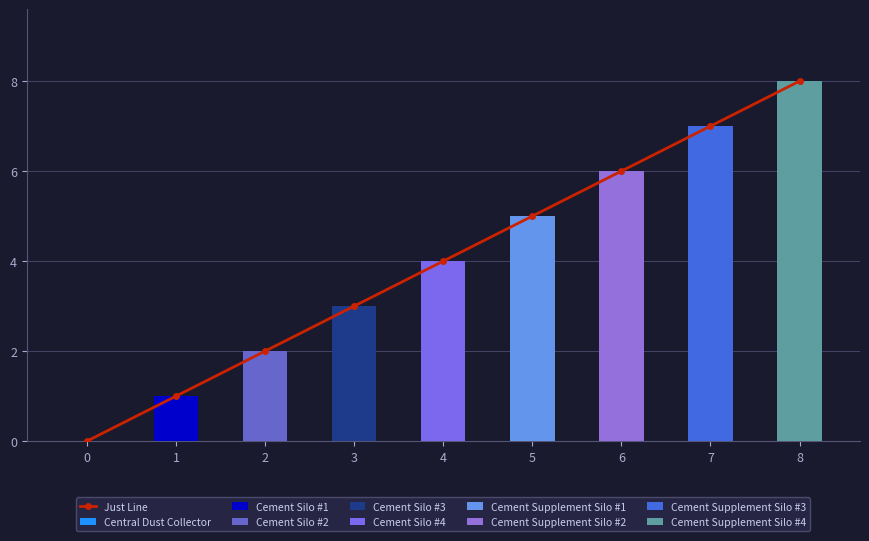

Is it true that the value at 1 is 0?

False